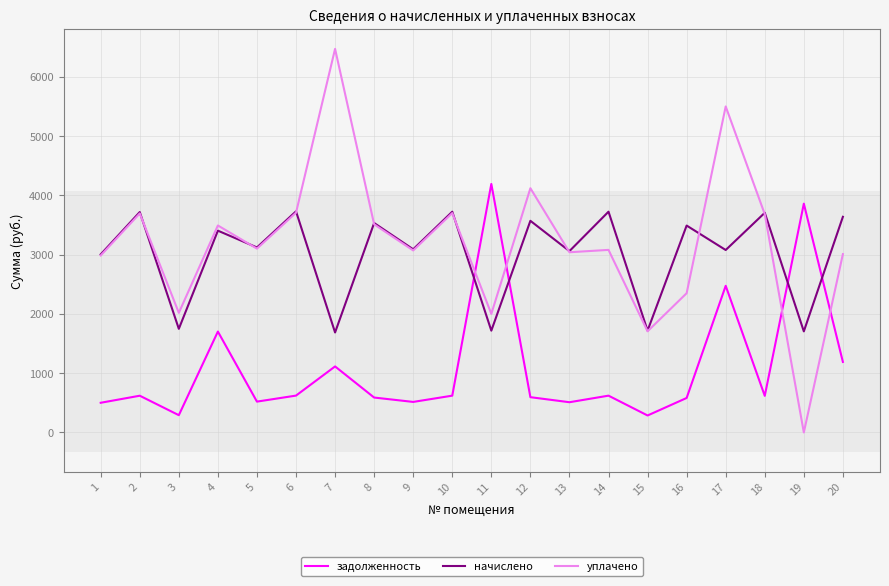

How many lines are shown in the chart?

3